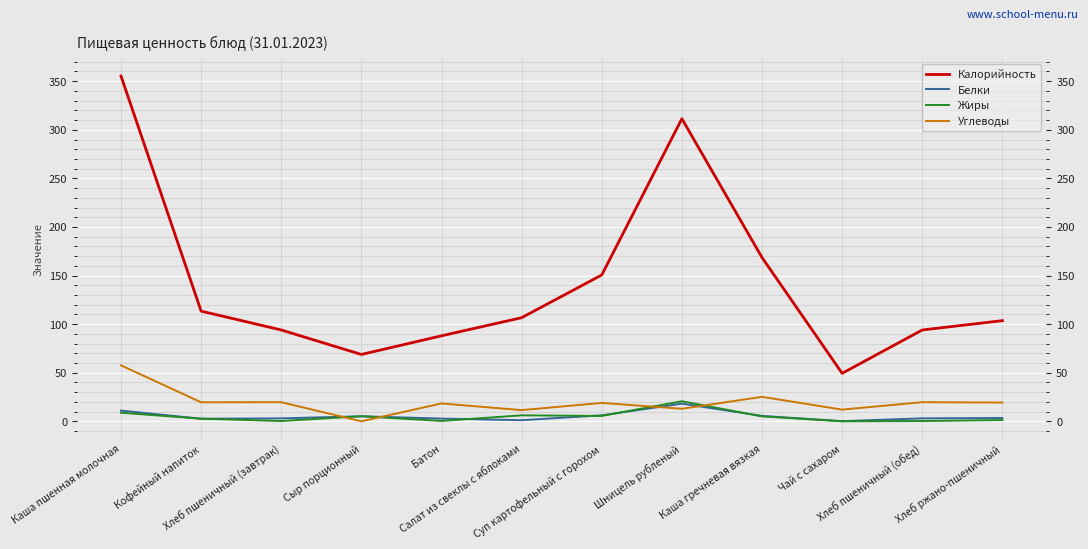

Which series has the largest range (max minus min)?

Калорийность